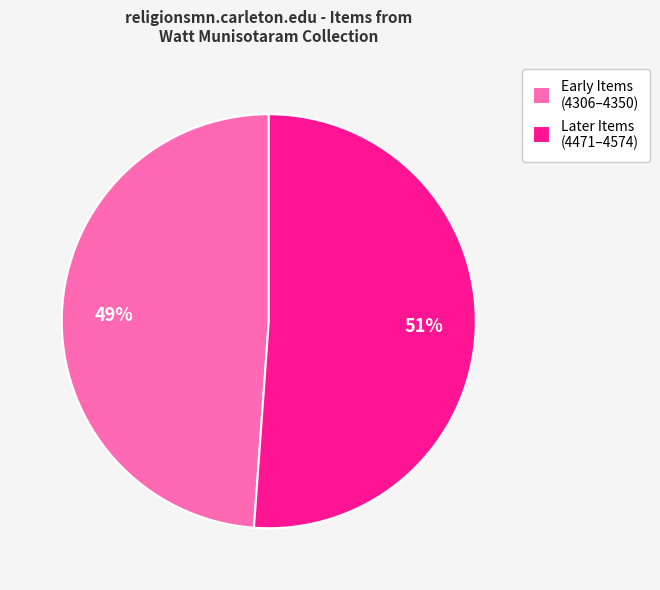

Which category has the smallest portion of the pie?

Early Items (4306–4350)